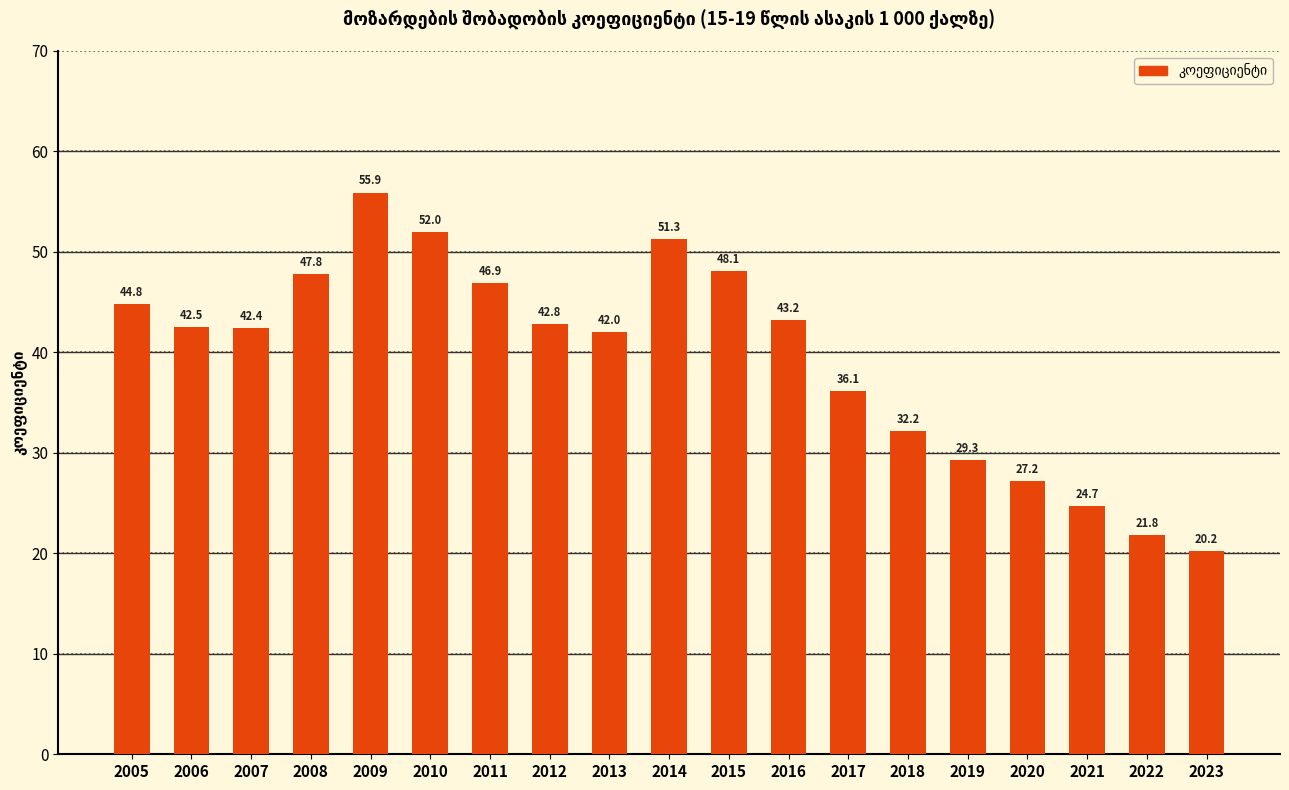

True or false: the data shows 10.4 at 2012.

False